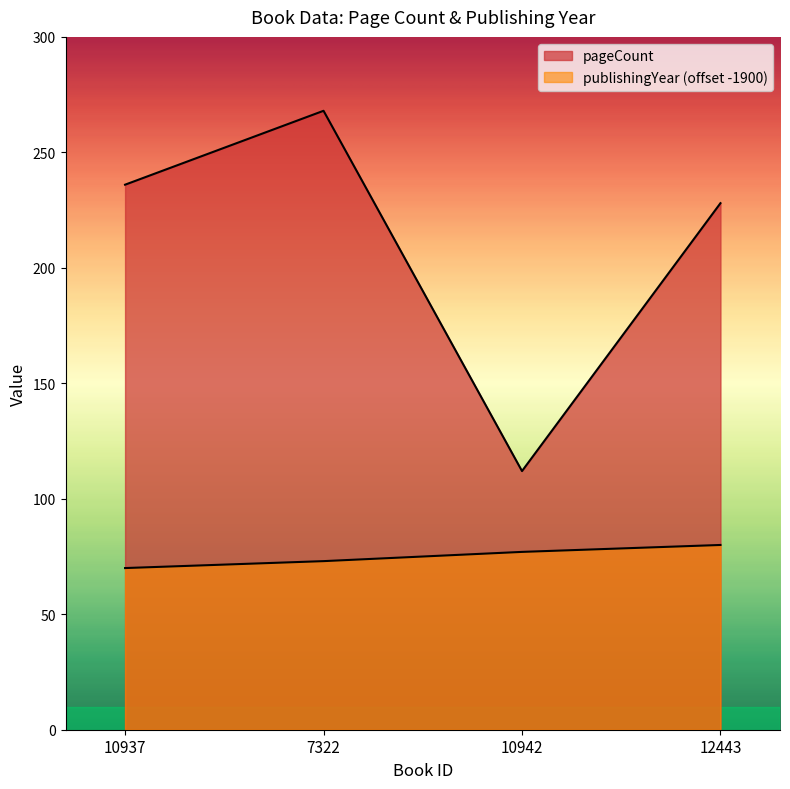

Reading left to right, extract all data points from this chart.

pageCount: 236	268	112	228
publishingYear: 70	73	77	80